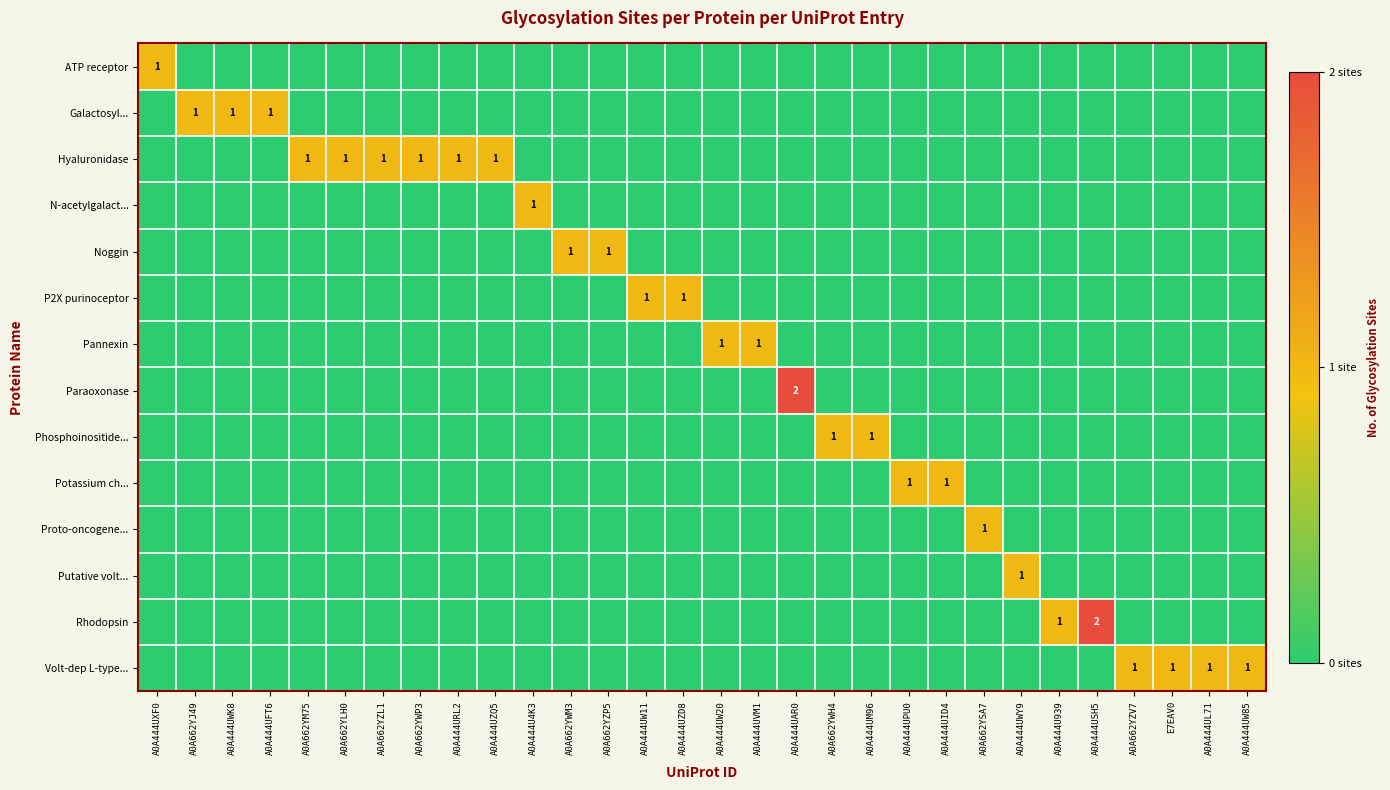

Which series has the largest total across all categories?

Hyaluronidase